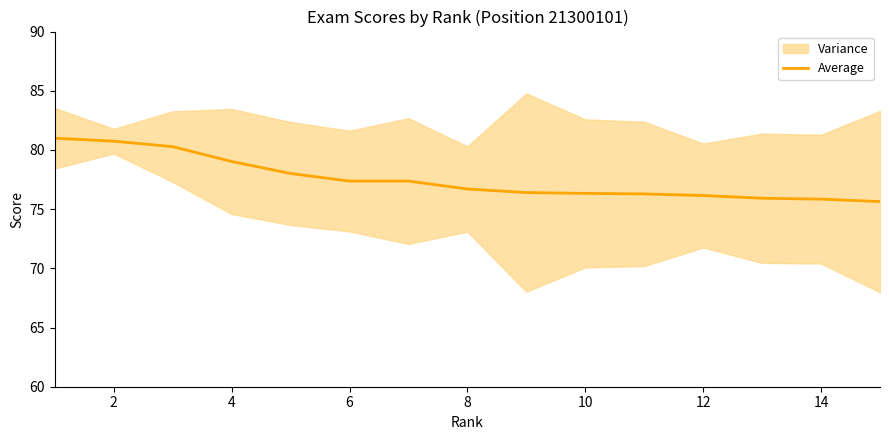

The Average series shows 76.3 at 10. True or false?

True